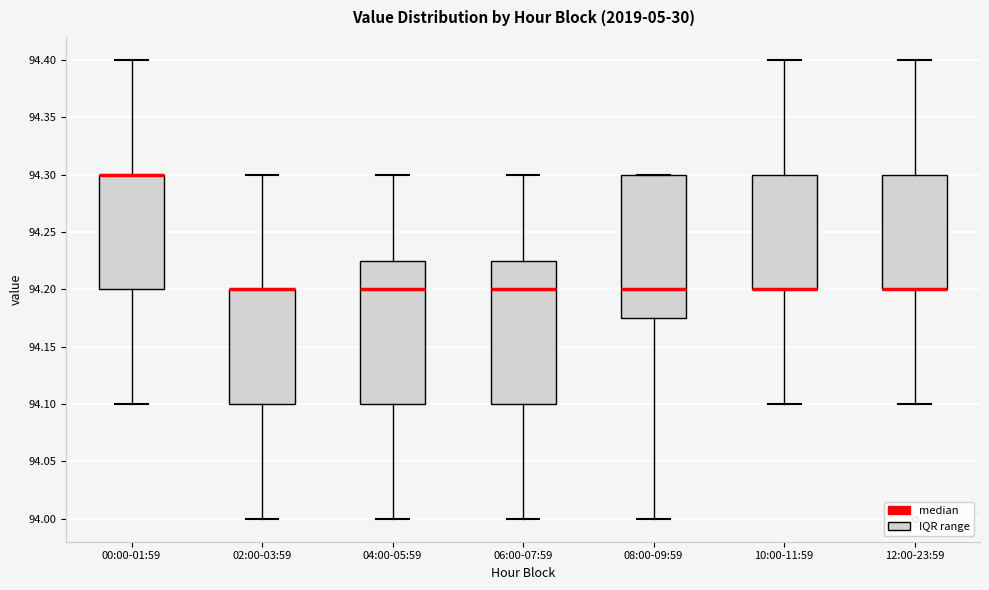

Where does the median line of the box for 08:00-09:59 sit on the y-axis? The values are not printed on the chart, so give them approximately, as read against the axis.

94.200